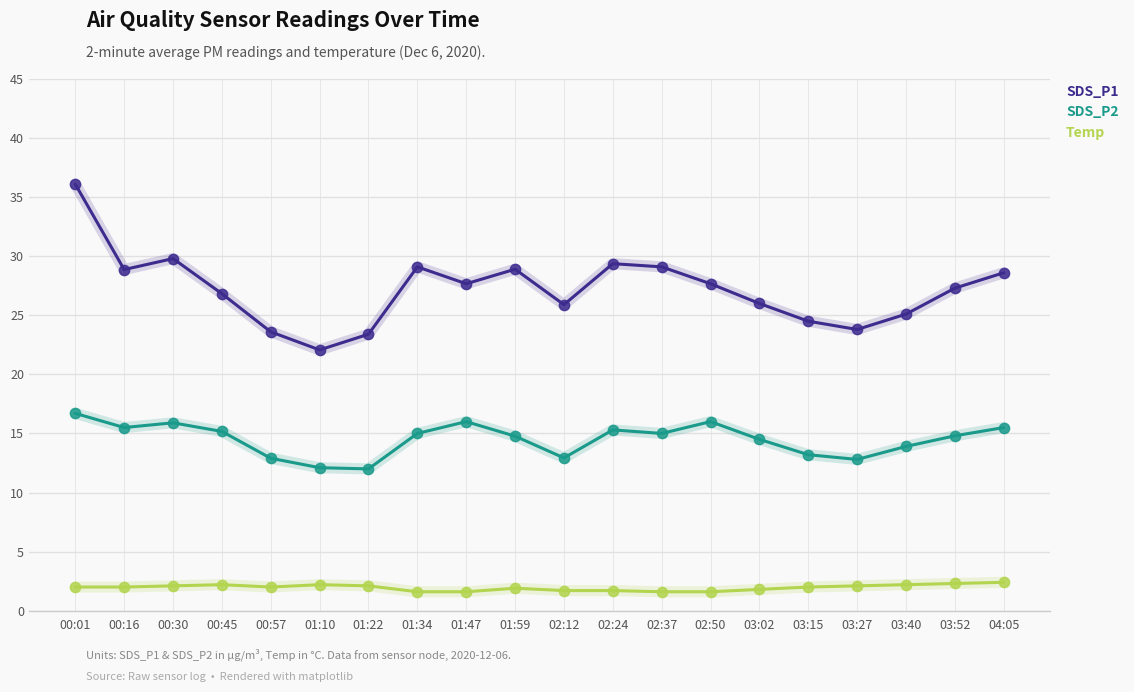

What is the spread (max minus min) of values at 02:12?

24.2